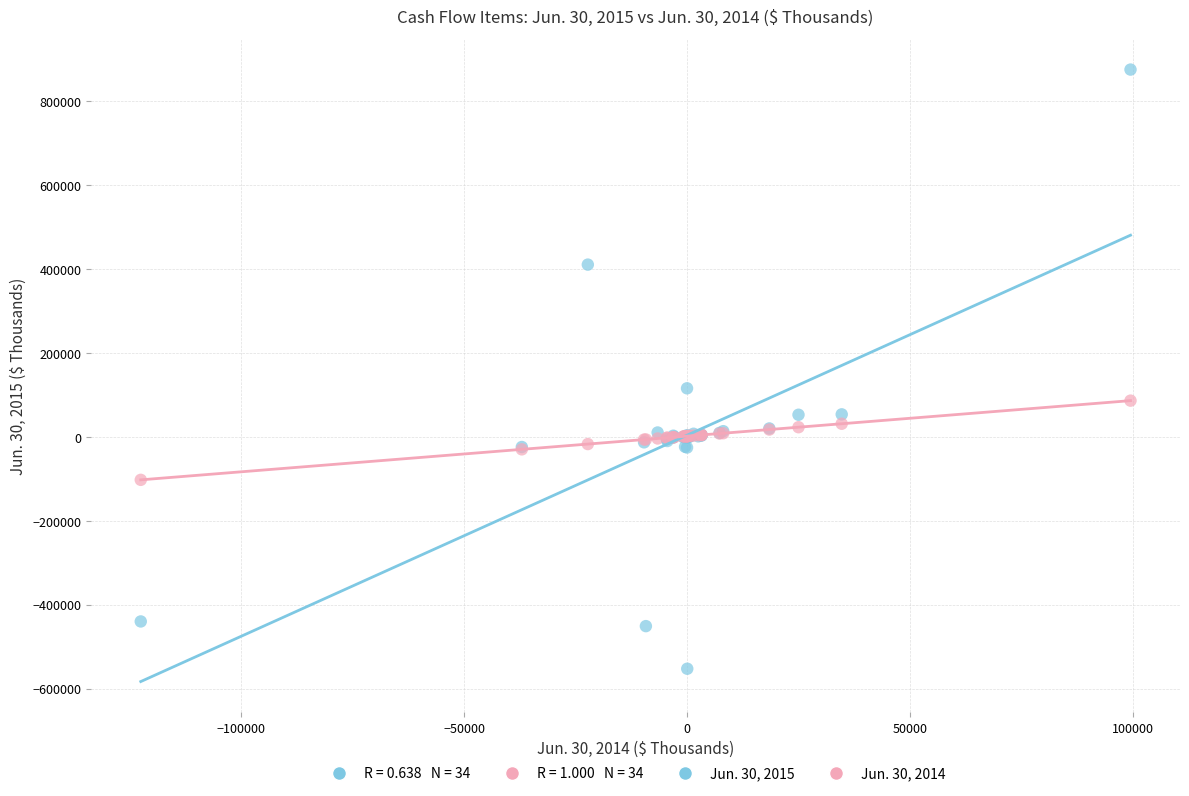

Which series contains the highest Y value?

Jun. 30, 2015